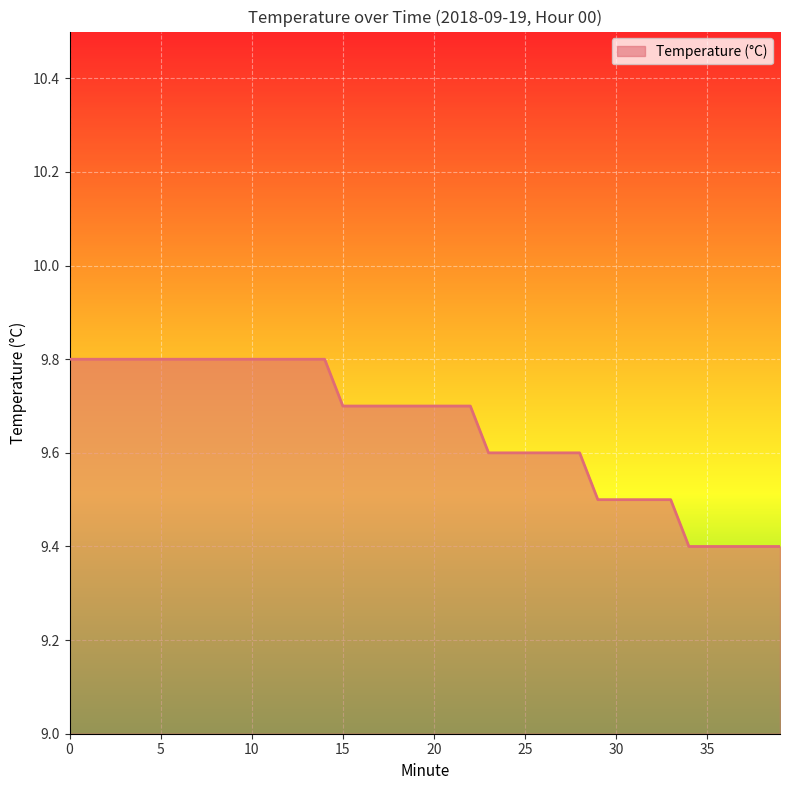

What is the difference between the maximum and minimum values?

0.4